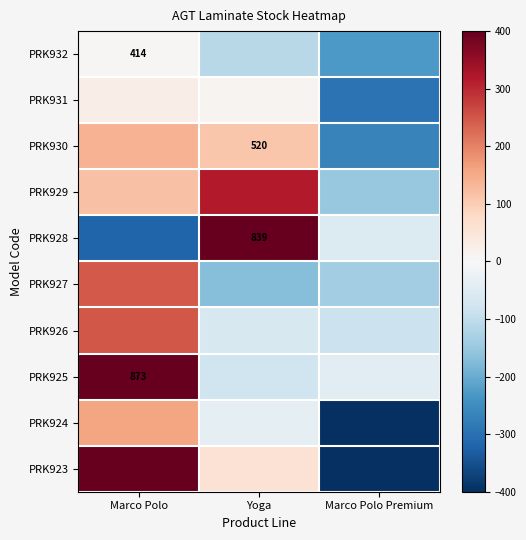

Count the number of data series in this chart.

10